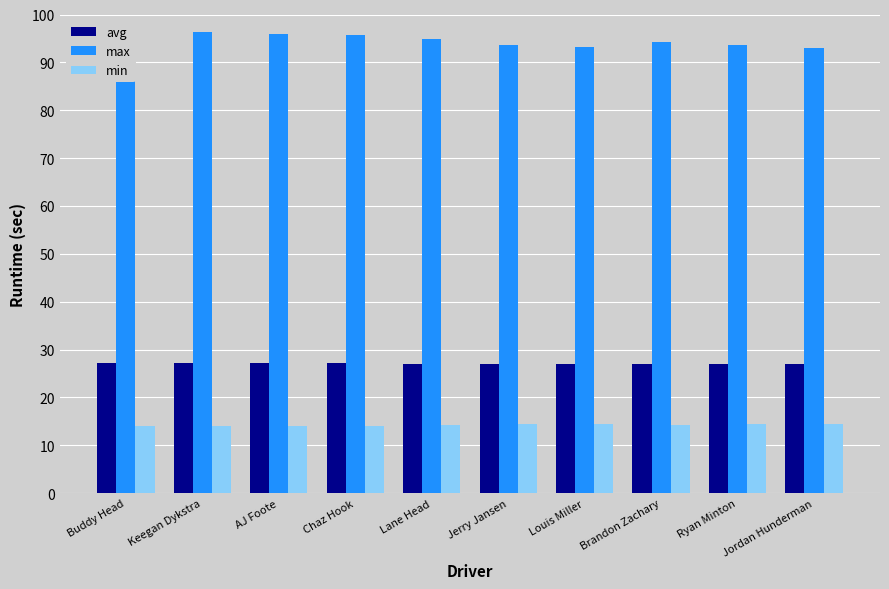

What is the spread (max minus min) of values at Chaz Hook?

81.6